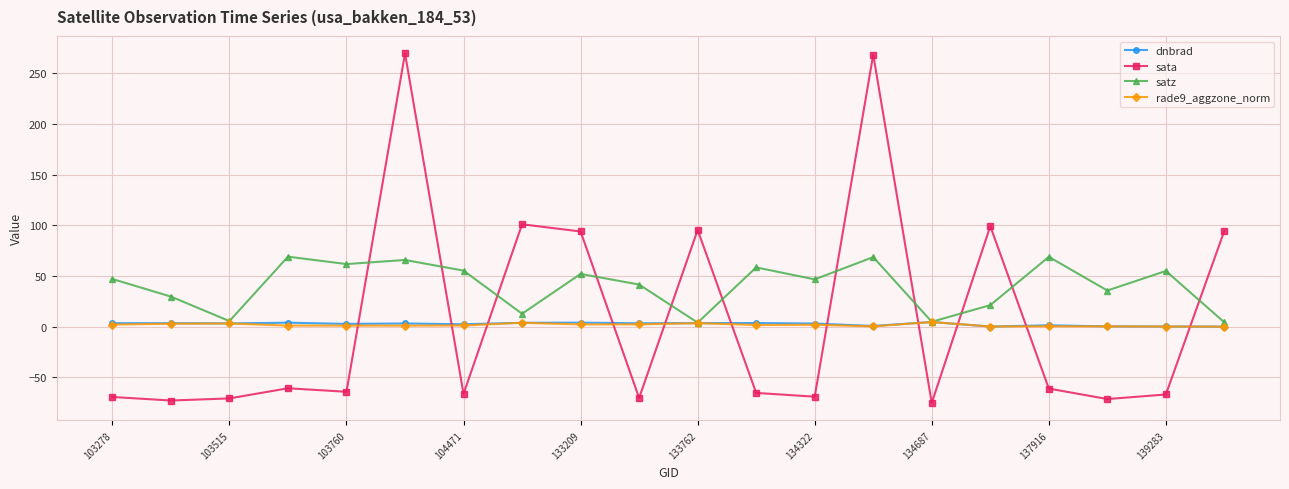

How many data points in dnbrad are less than 3?

8